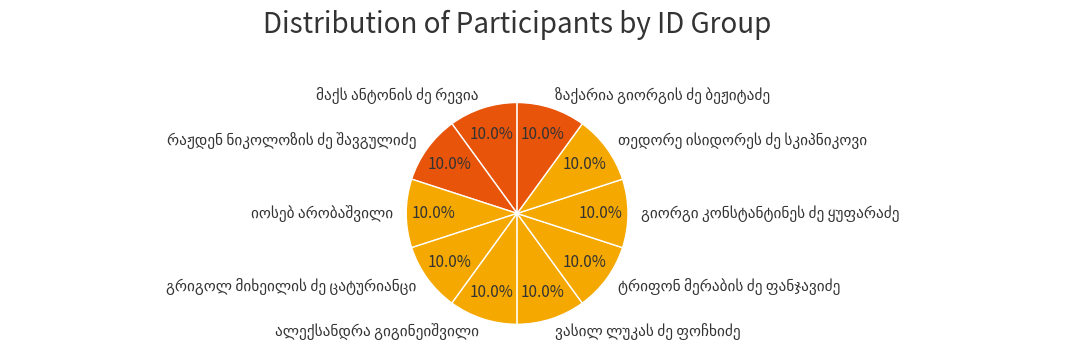

Is there any slice that represents more than half of the pie?

No